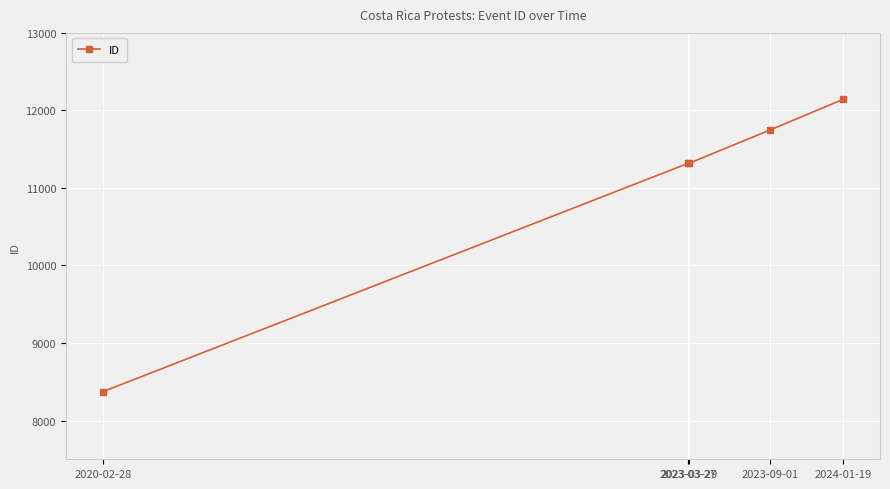

What is the value of the 5th point from the left?

12142